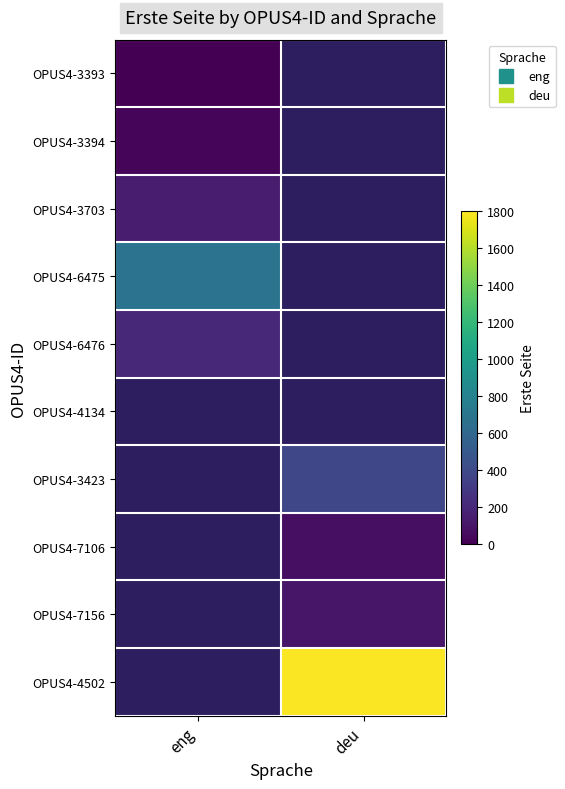

At deu, list the series in order from smallest to largest.

OPUS4-7106, OPUS4-3393, OPUS4-3394, OPUS4-3703, OPUS4-6475, OPUS4-6476, OPUS4-4134, OPUS4-7156, OPUS4-3423, OPUS4-4502